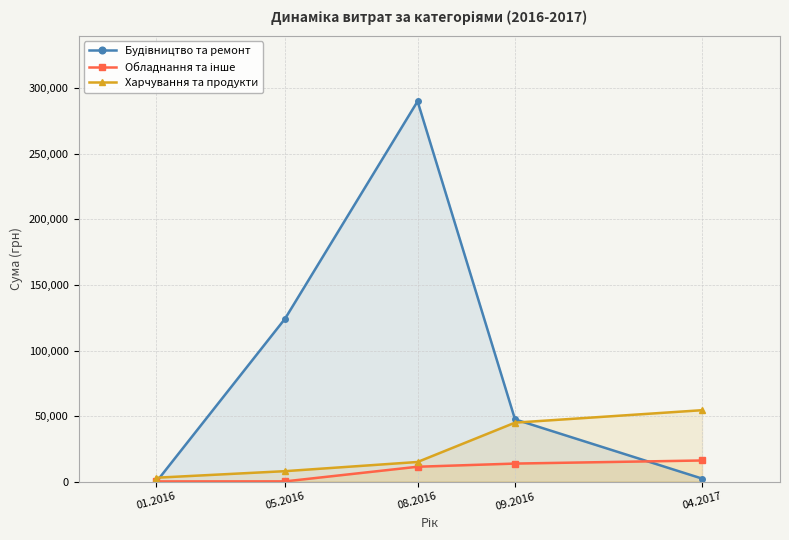

Reading right to left, extract all data points from this chart.

Будівництво та ремонт: 2340.0	47504.0	290101.4	124329.2	0.0
Обладнання та інше: 16142.0	13788.0	11368.0	200.0	165.0
Харчування та продукти: 54500.0	45000.0	15000.0	8000.0	3000.0